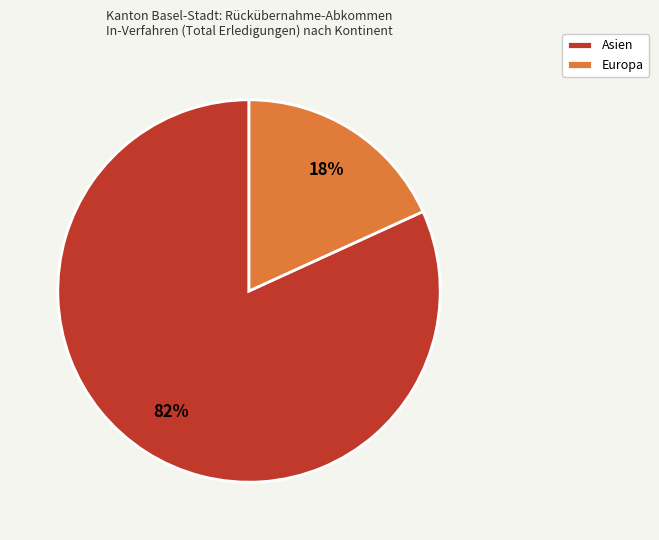

Between Asien and Europa, which is larger?

Asien